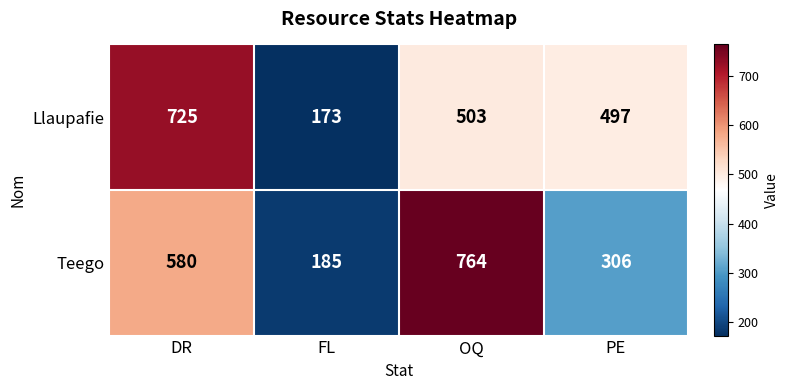

How many series are shown in this chart?

2